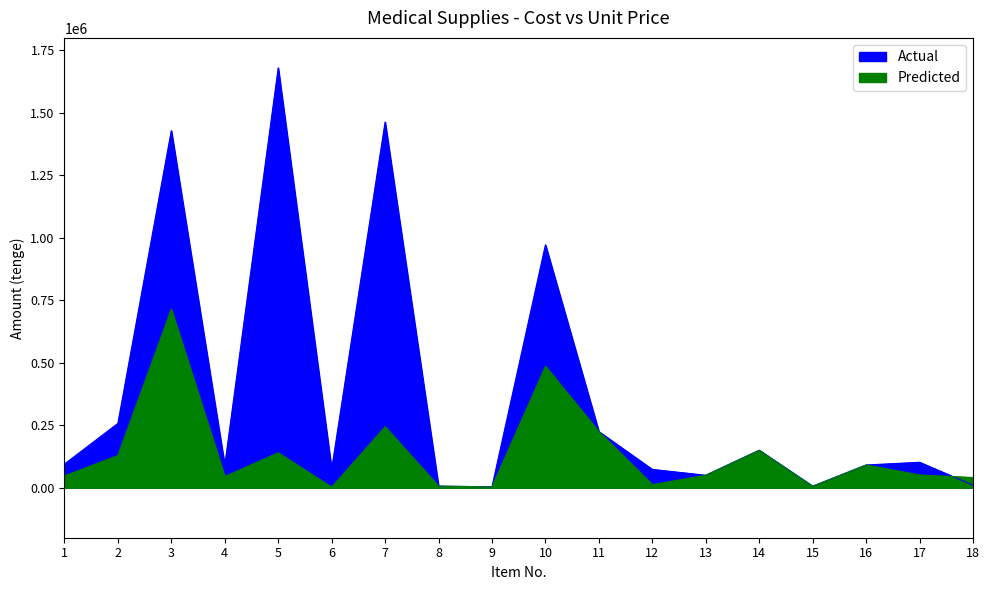

What is the difference between the maximum and minimum values in the Actual series?

1676405